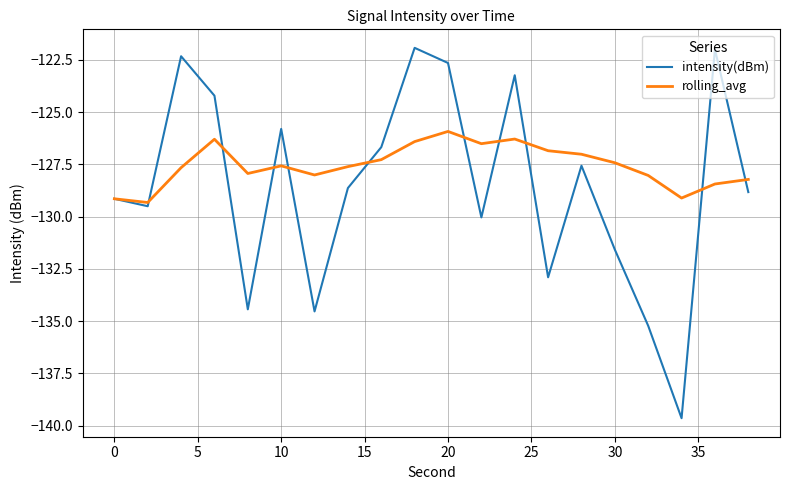

What are all the series names shown in the legend?

intensity(dBm), rolling_avg